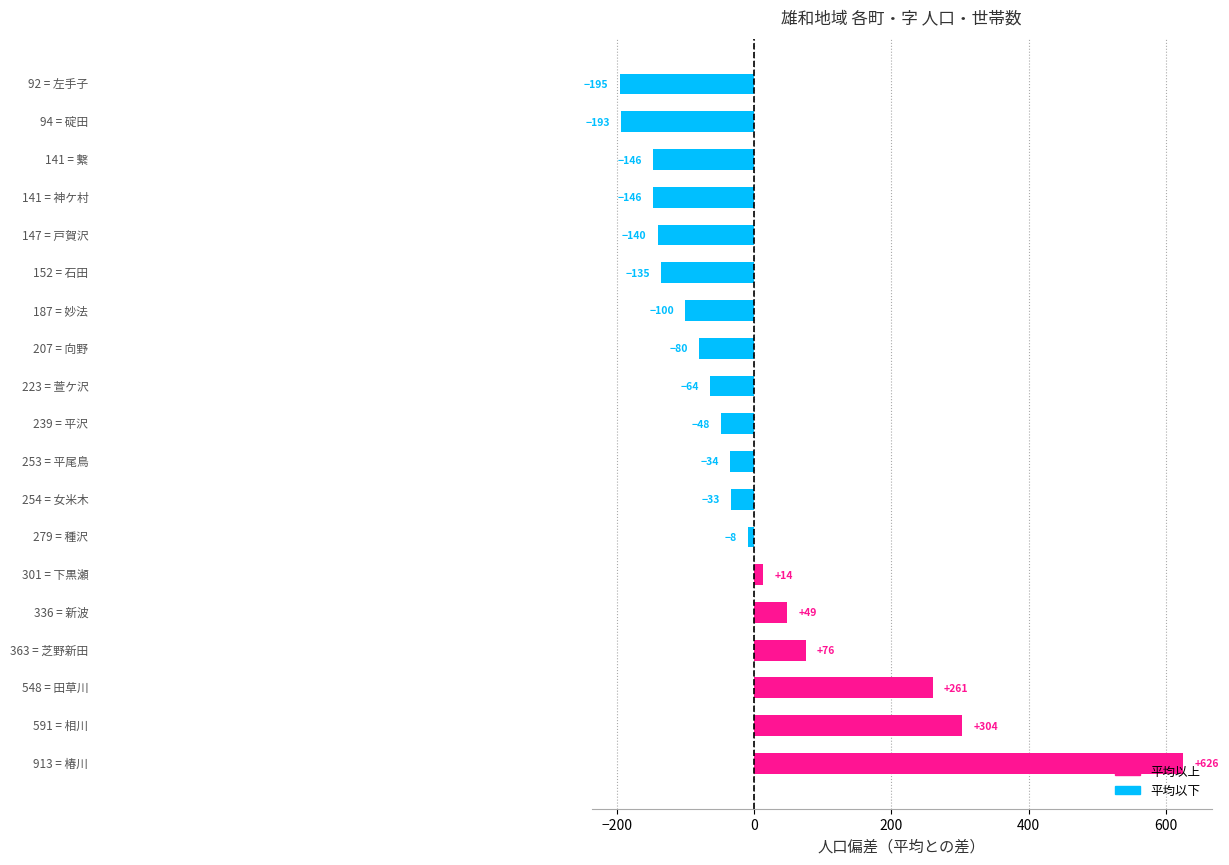

What is the difference between the maximum and minimum values?

821.0